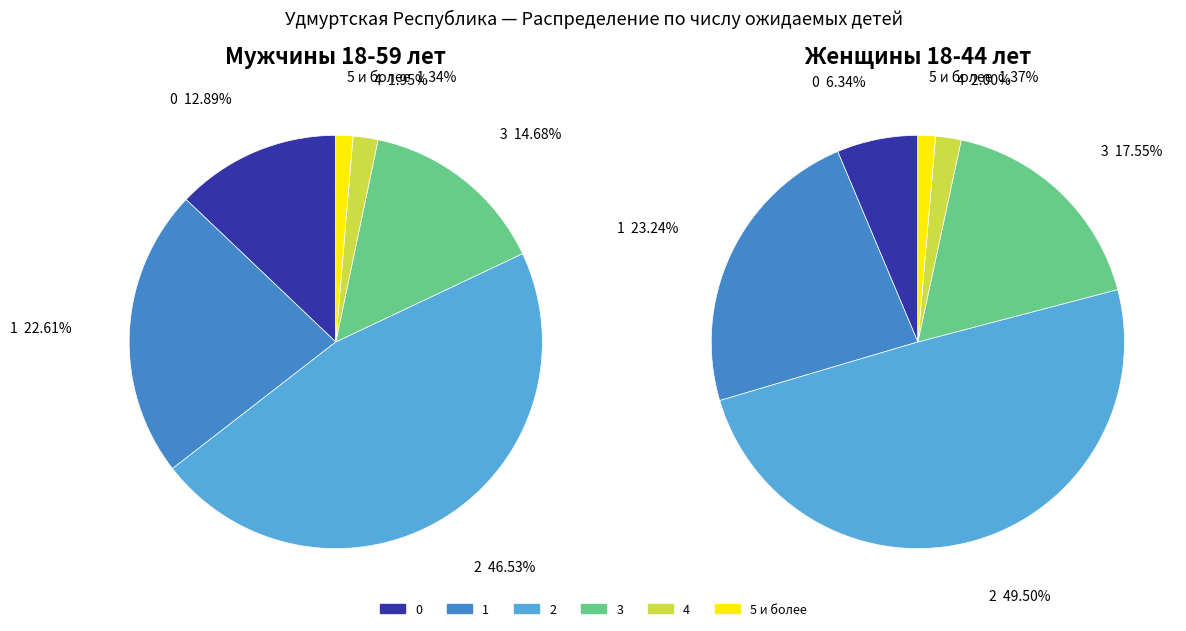

To the nearest percent, what percentage of the pie is 1?

23%